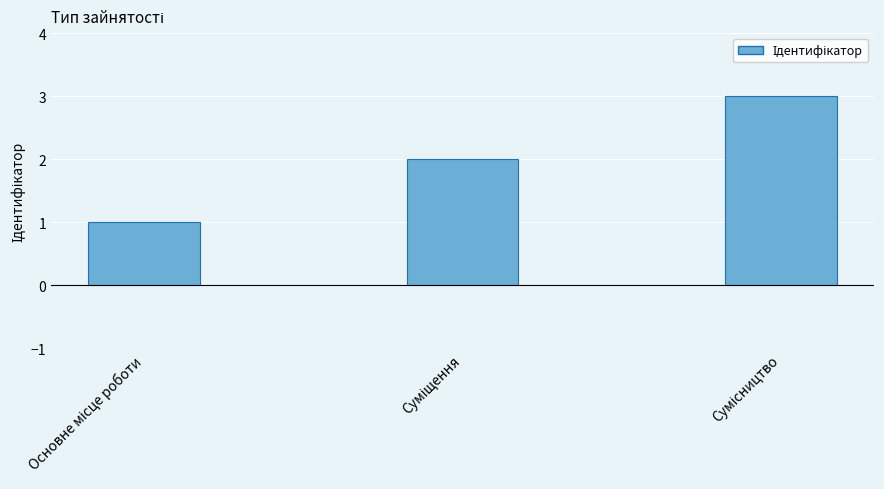

What is the sum of all values?

6